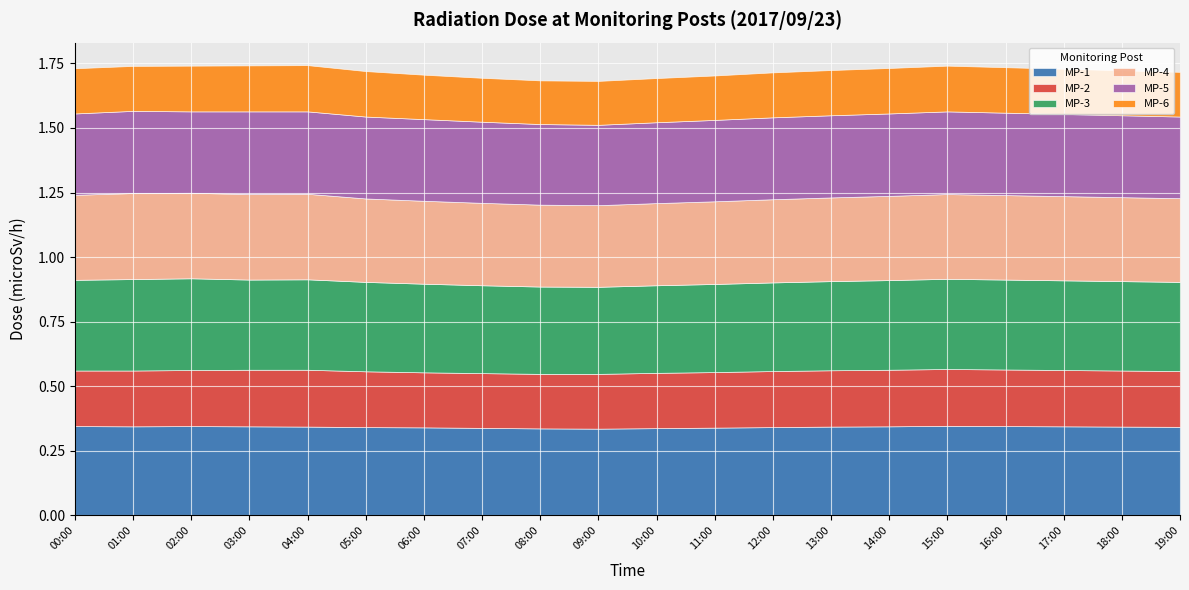

Count the MP-5 values in the range 0 to 1.

20